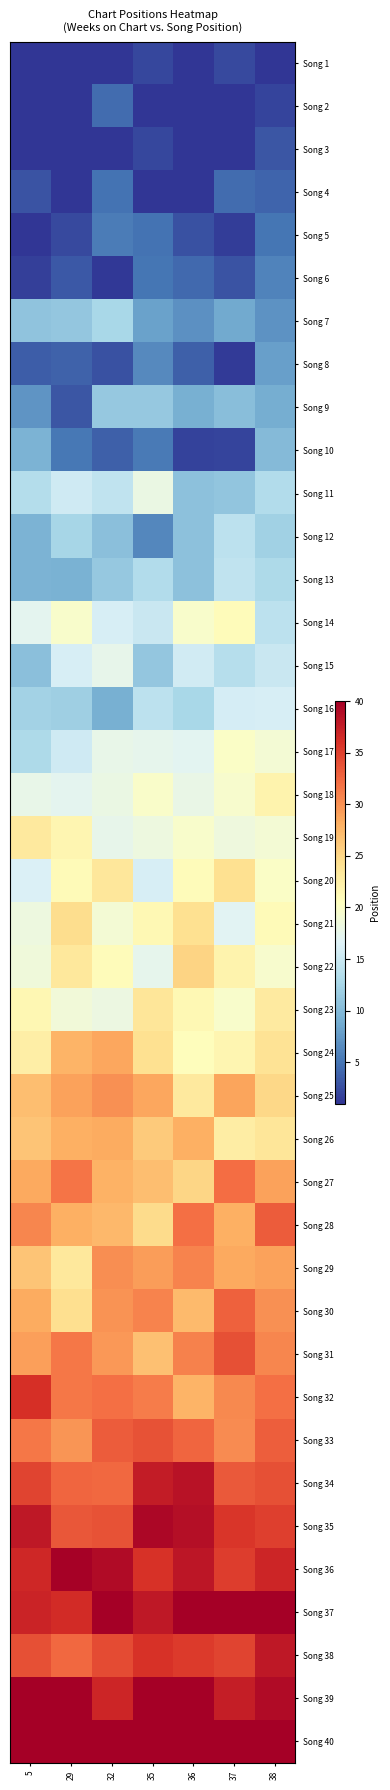

At which category is the sum across all series the highest?

38